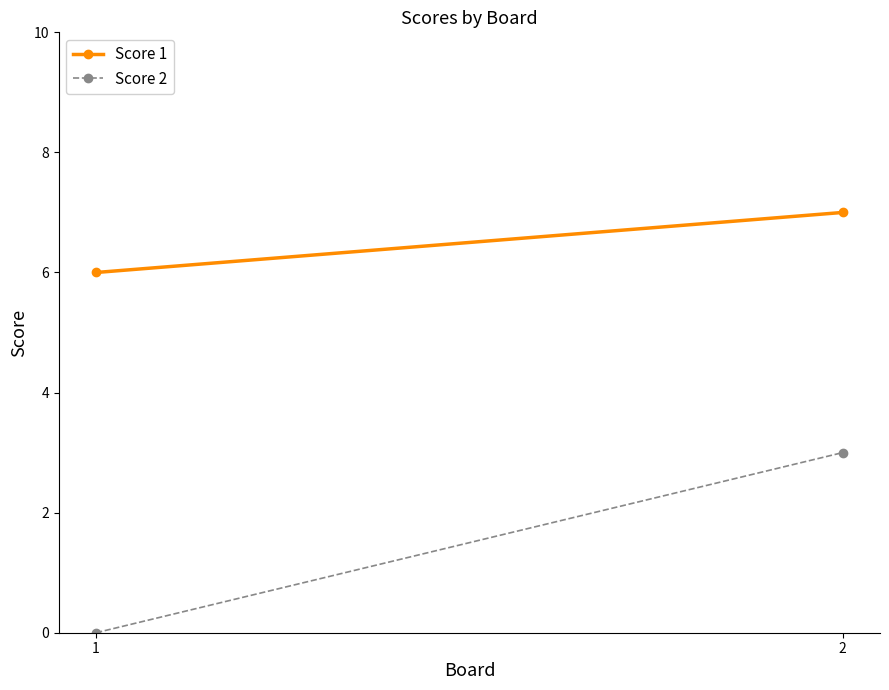

At which category is the sum across all series the highest?

2